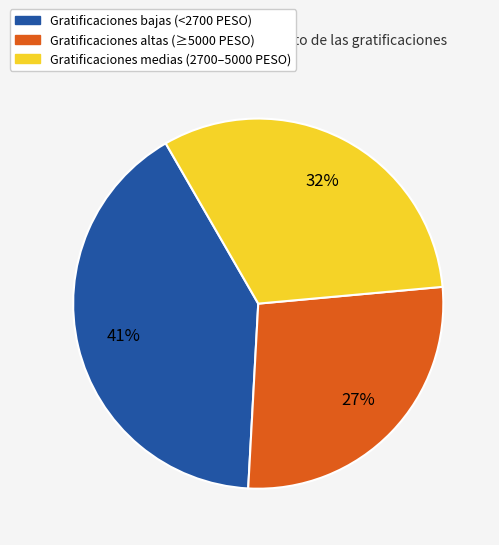

Is there any slice that represents more than half of the pie?

No